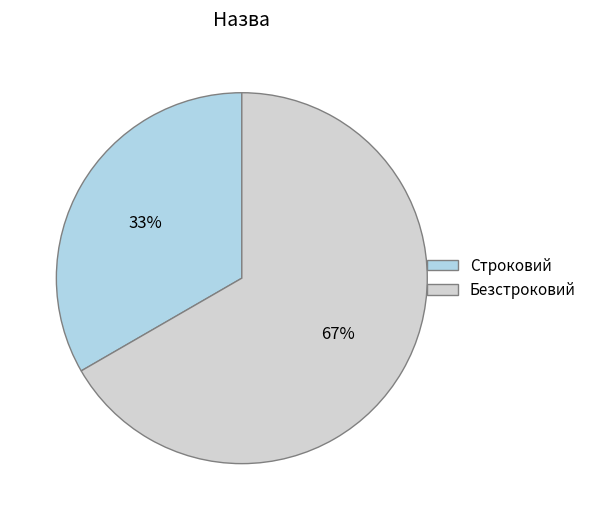

True or false: Безстроковий accounts for 67% of the total.

True